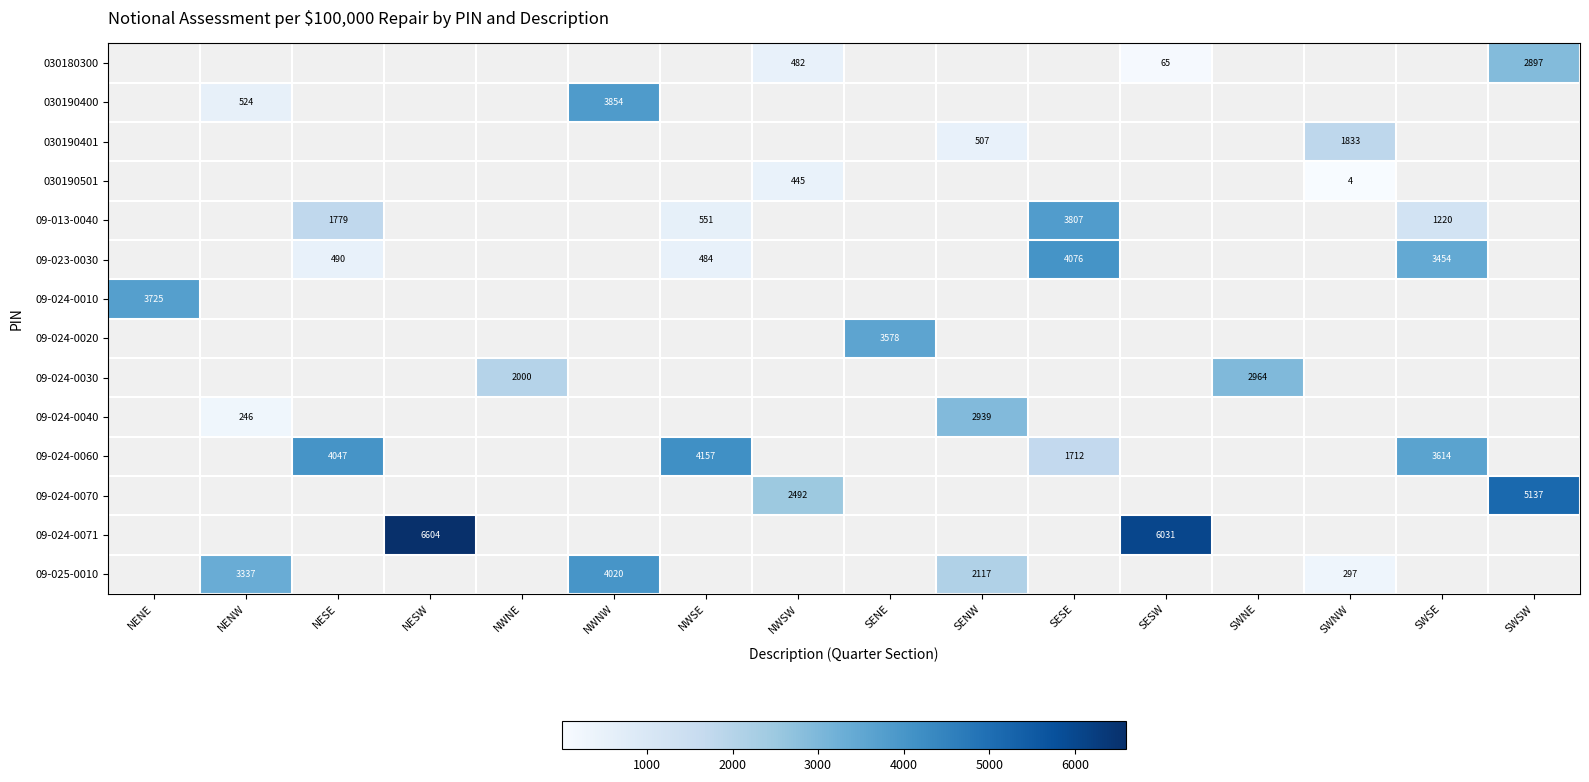

Between SENW and SWNW, which series saw the biggest shift?

09-025-0010